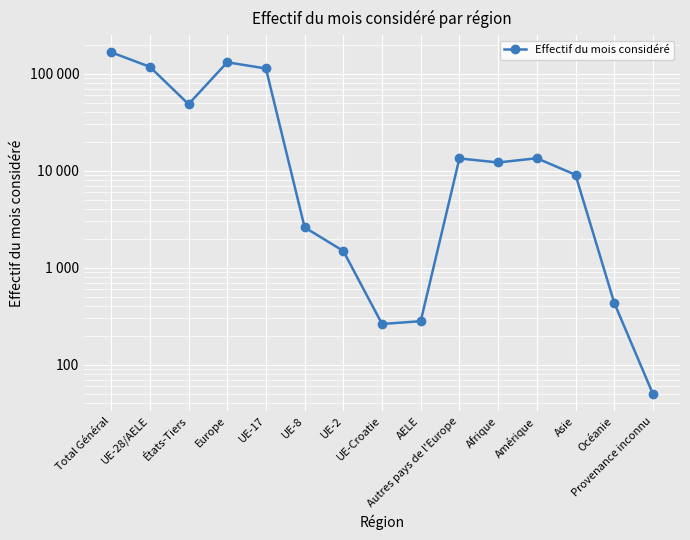

What is the greatest value displayed?

166523